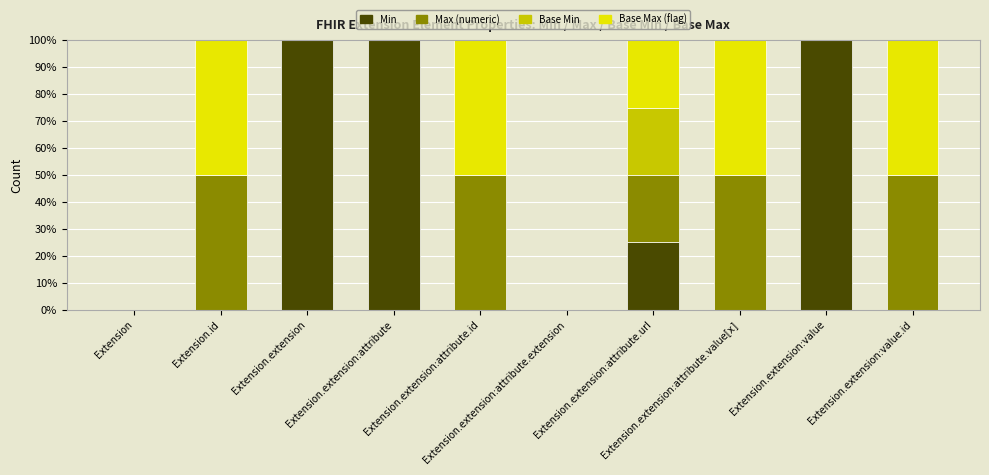

Does the chart contain stacked bars?

Yes